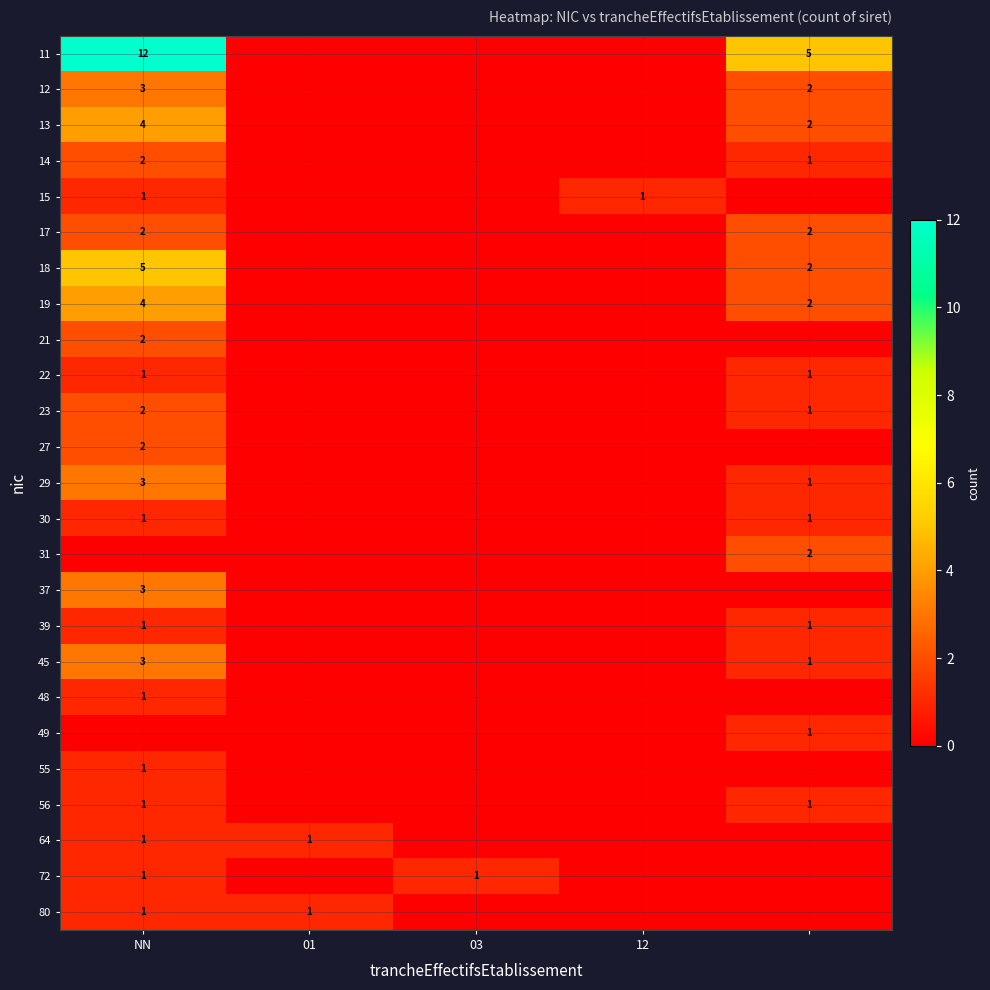

True or false: 30 has a value of 2 at NN.

False